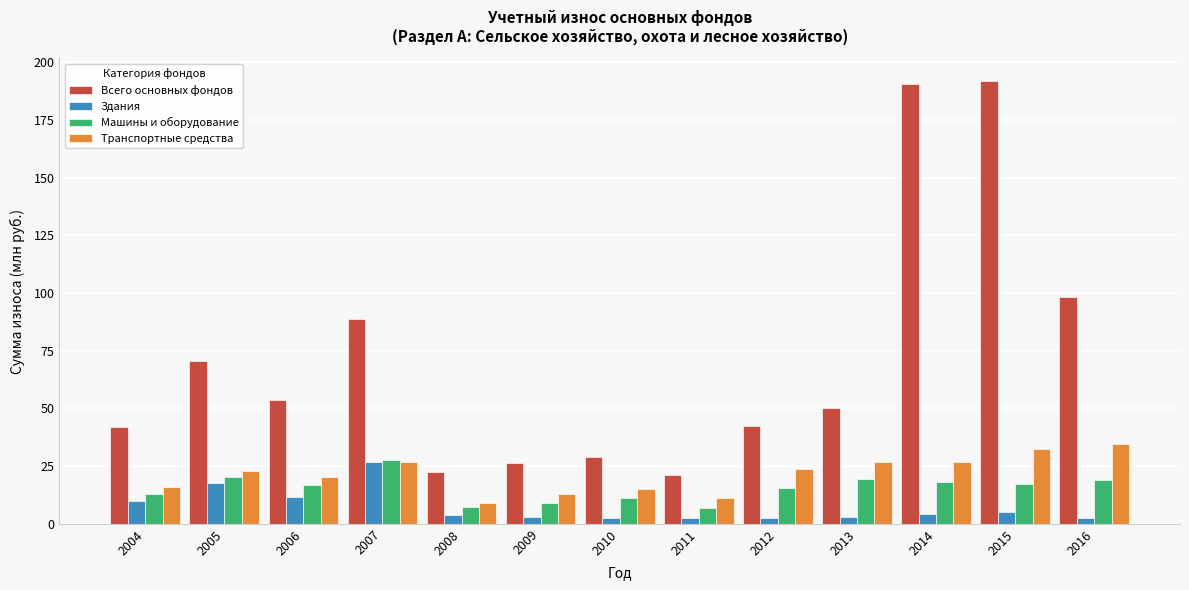

Where is Всего основных фондов nearest to the value 106?

2016